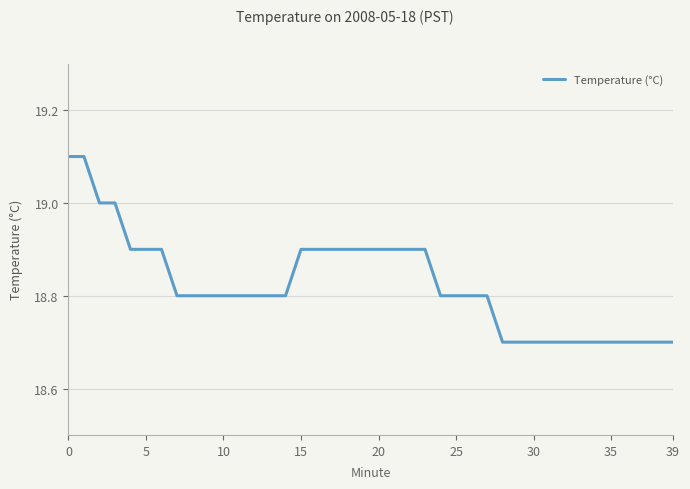

What is the sum of all values?

753.0